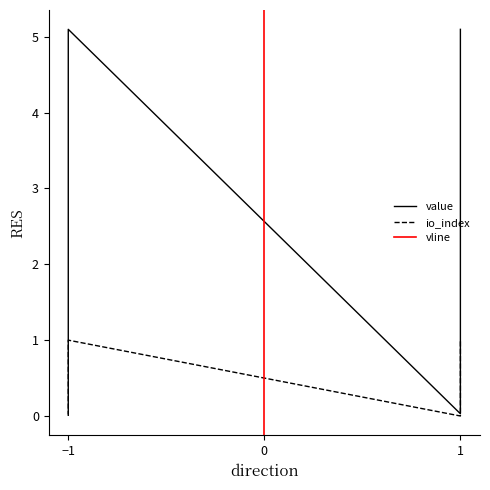

How many lines are shown in the chart?

2